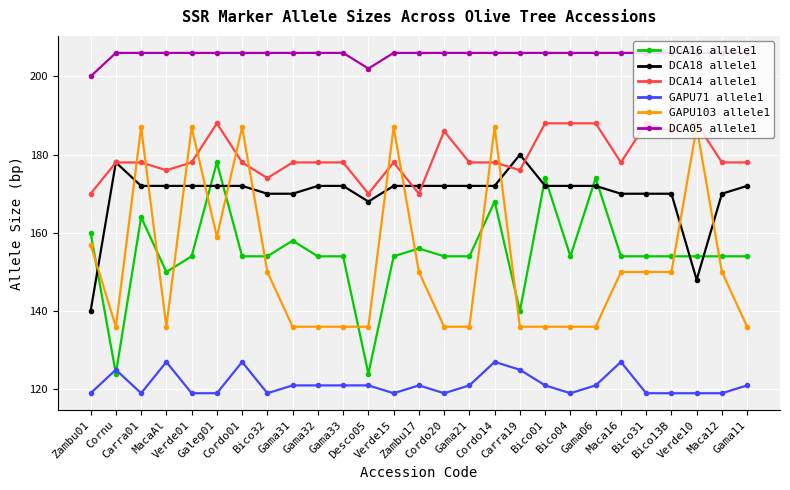

Count the number of categories in the chart.

27